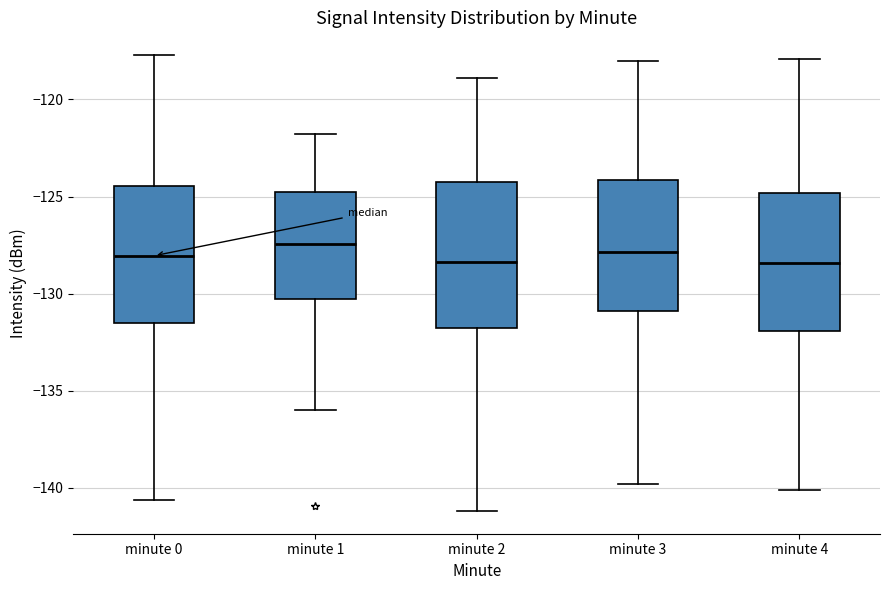

Reading left to right, transcribe this box plot: for each box, give where its median line is, the range the box spans, and where its two whiskers end, as read against the y-axis. The values are not printed on the chart, so give them approximately, as read against the axis.

minute 0: median -128.0, box -131.5 to -124.5, whiskers -140.5 to -117.5
minute 1: median -127.5, box -130.5 to -125.0, whiskers -136.0 to -122.0
minute 2: median -128.5, box -131.5 to -124.5, whiskers -141.0 to -119.0
minute 3: median -128.0, box -131.0 to -124.0, whiskers -140.0 to -118.0
minute 4: median -128.5, box -132.0 to -125.0, whiskers -140.0 to -118.0